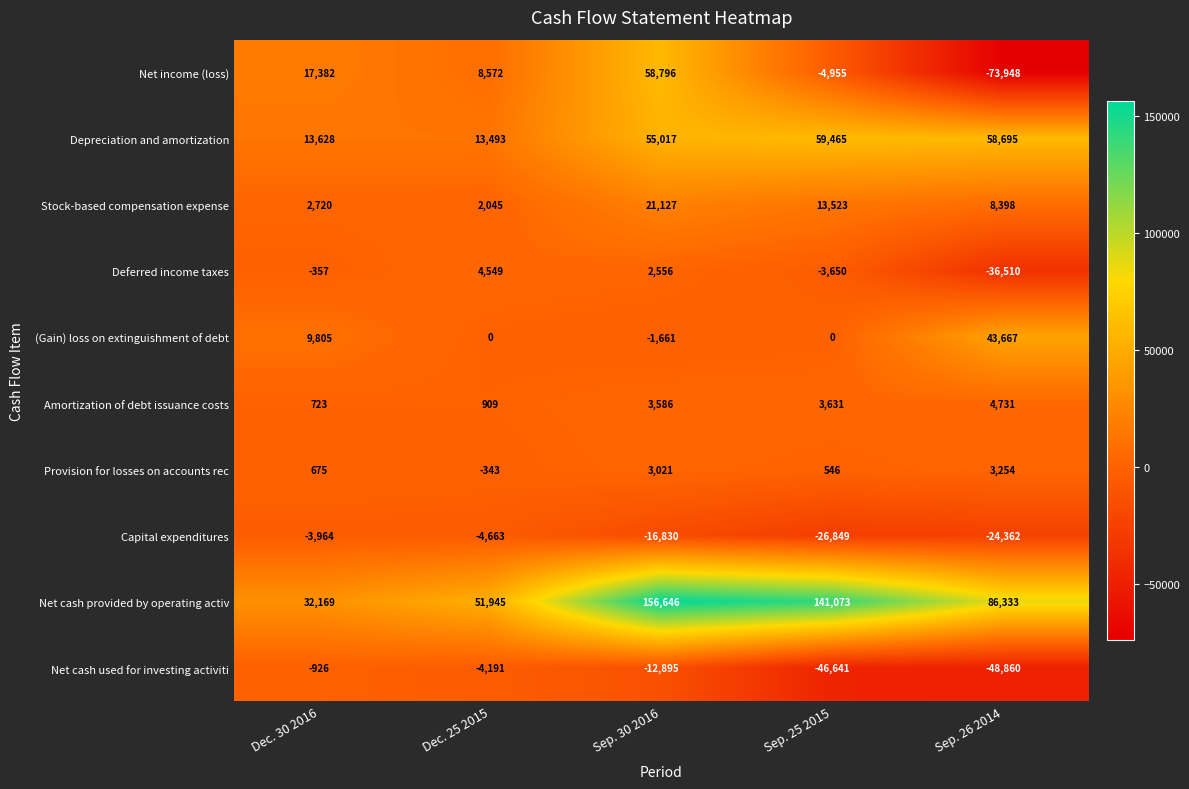

What is the approximate value of Net income (loss) at Dec. 25 2015?

8572